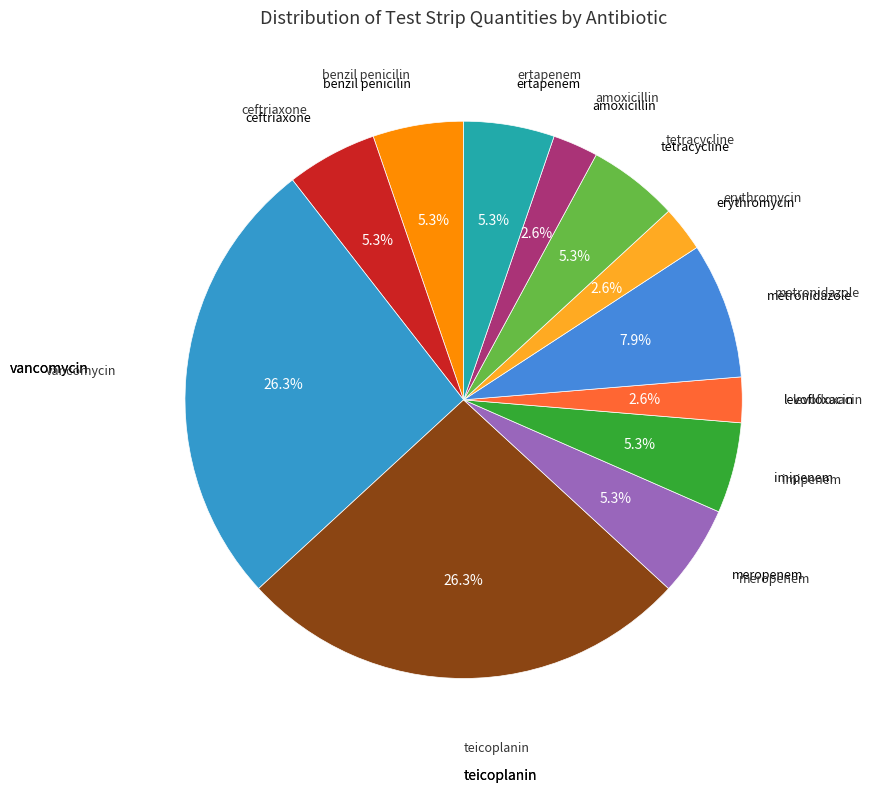

How many segments does this pie chart have?

12